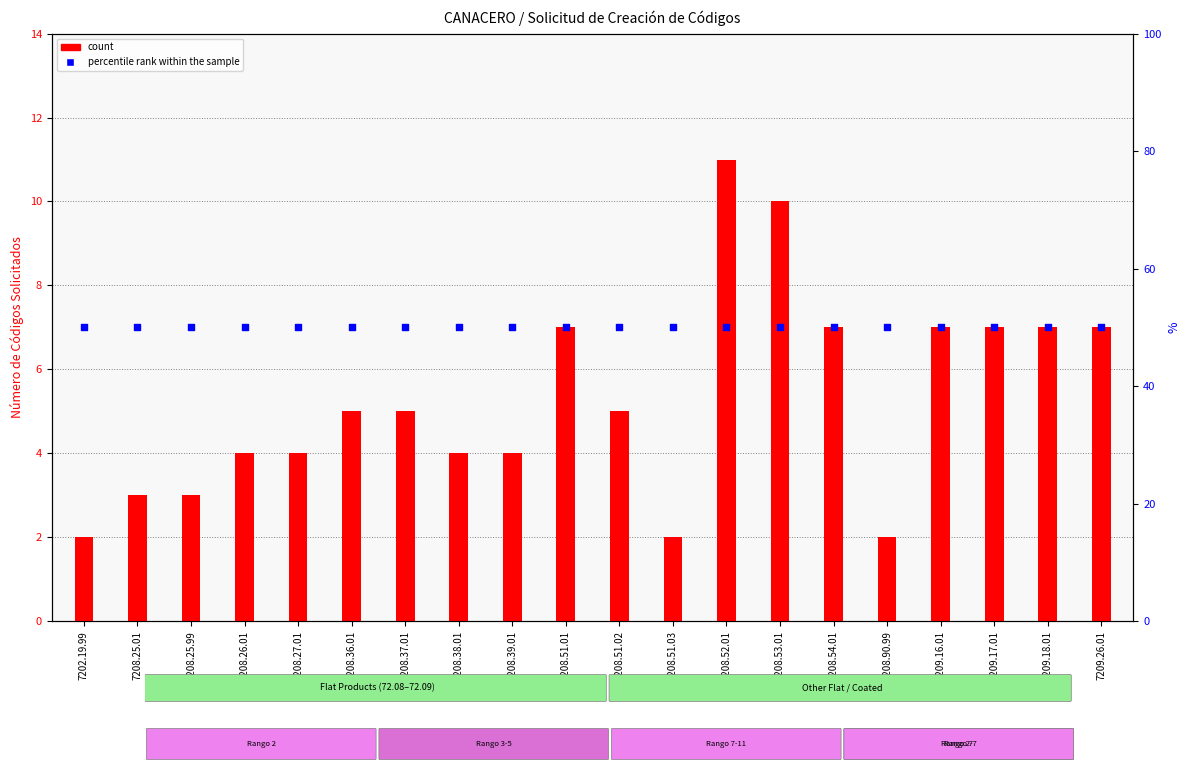

Which series has the largest Y range (max minus min)?

count